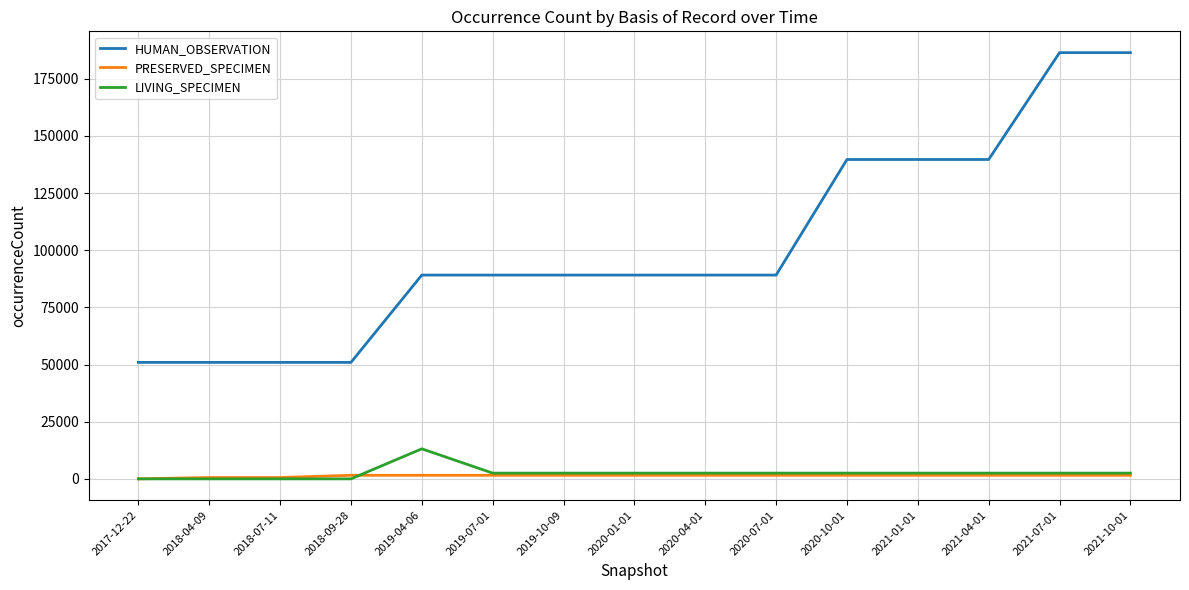

What is the greatest value displayed?

186443